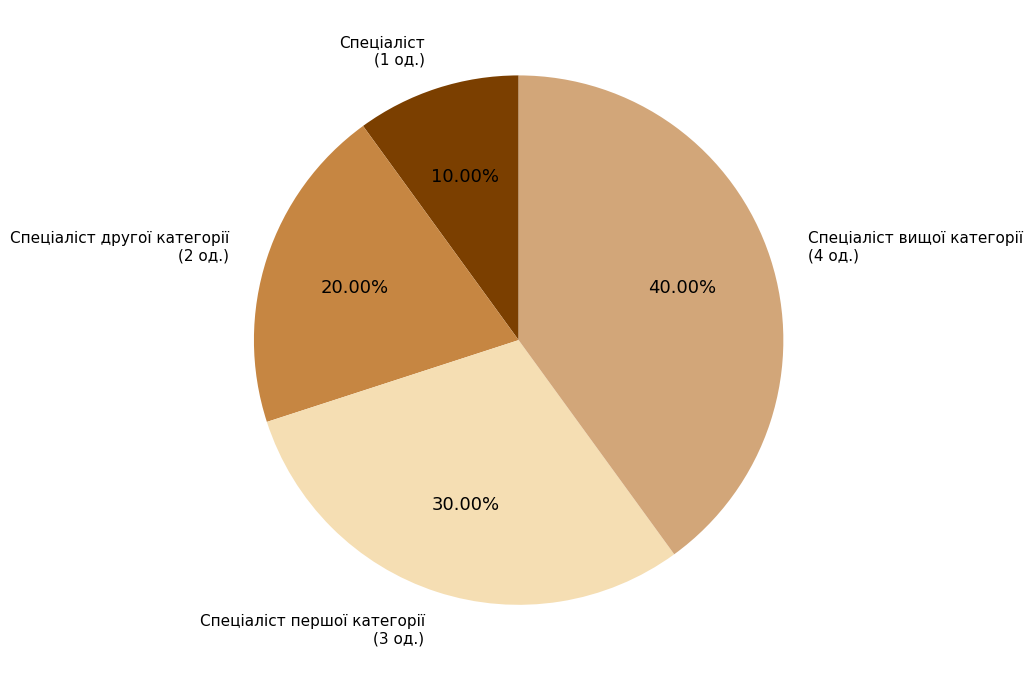

What percentage is the Спеціаліст першої категорії slice, to the nearest percent?

30%